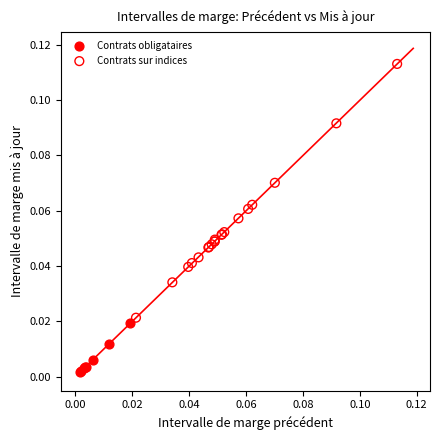

Which series reaches the maximum Y coordinate?

Contrats sur indices